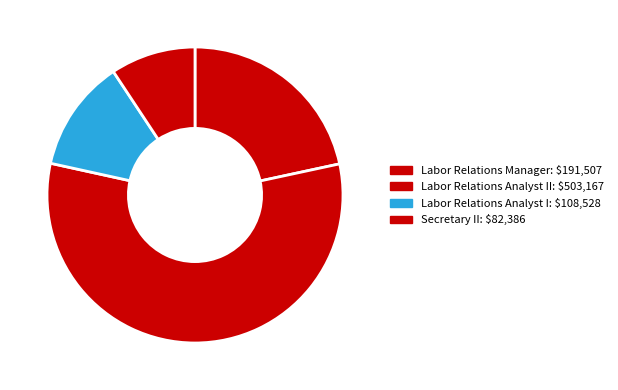

How many slices are in this pie chart?

4